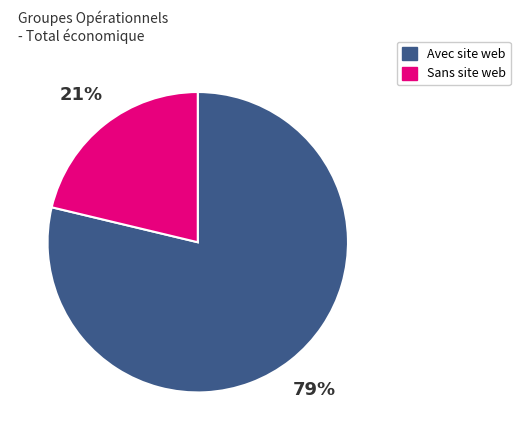

Is there any slice that represents more than half of the pie?

Yes